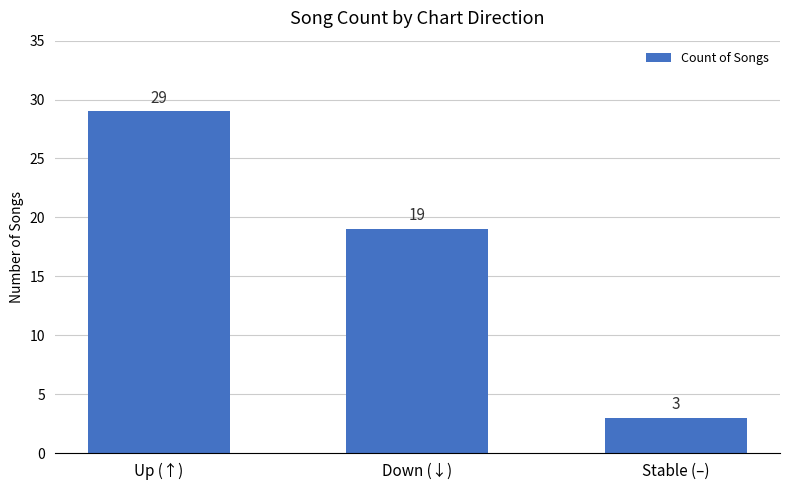

Approximately how many times larger is the value at Stable (–) compared to Down (↓)?

0.2